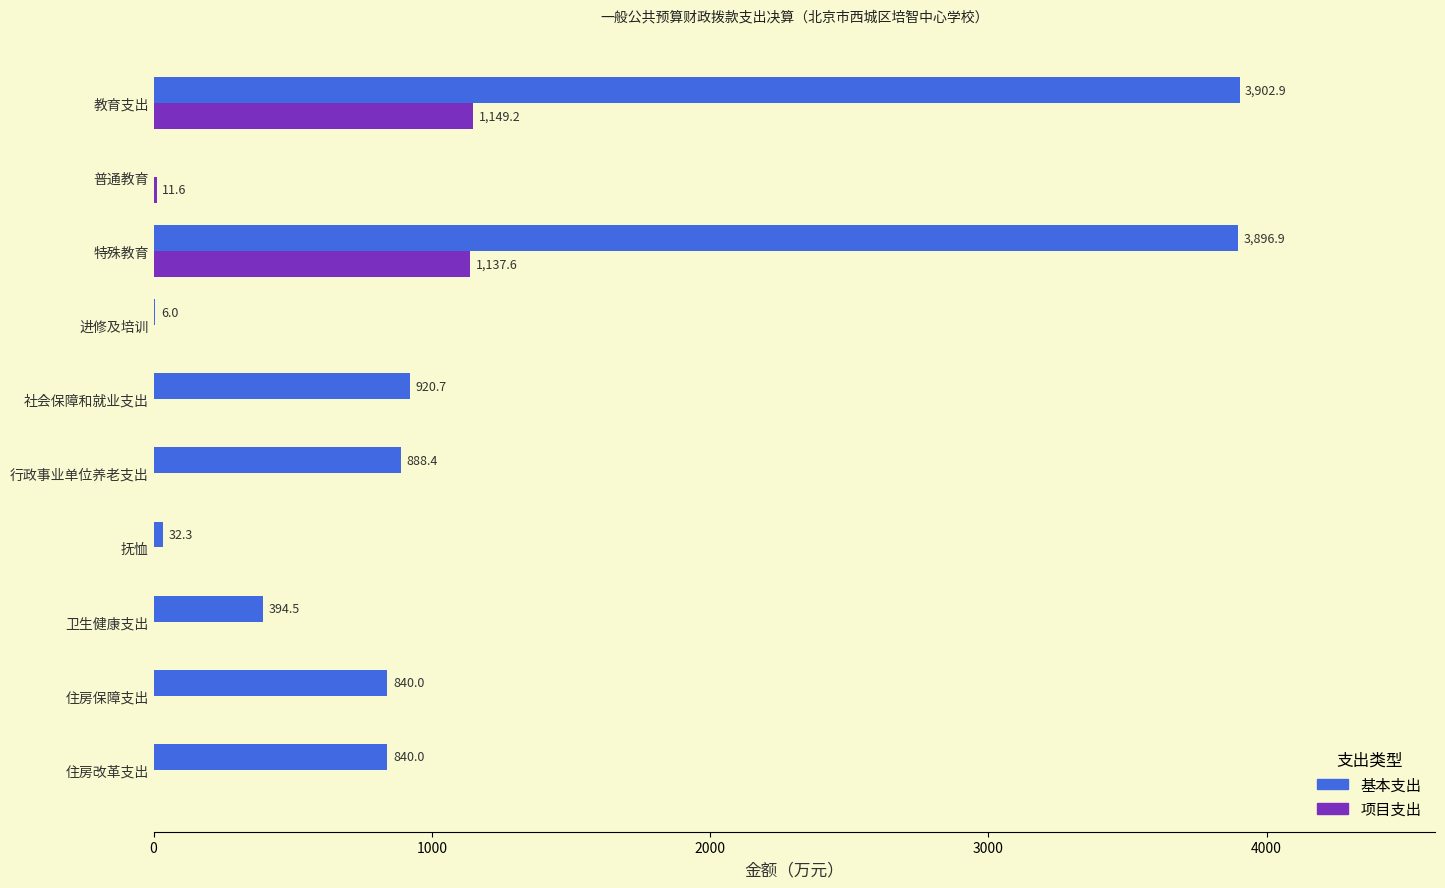

True or false: 基本支出 has a value of 431.0 at 住房保障支出.

False